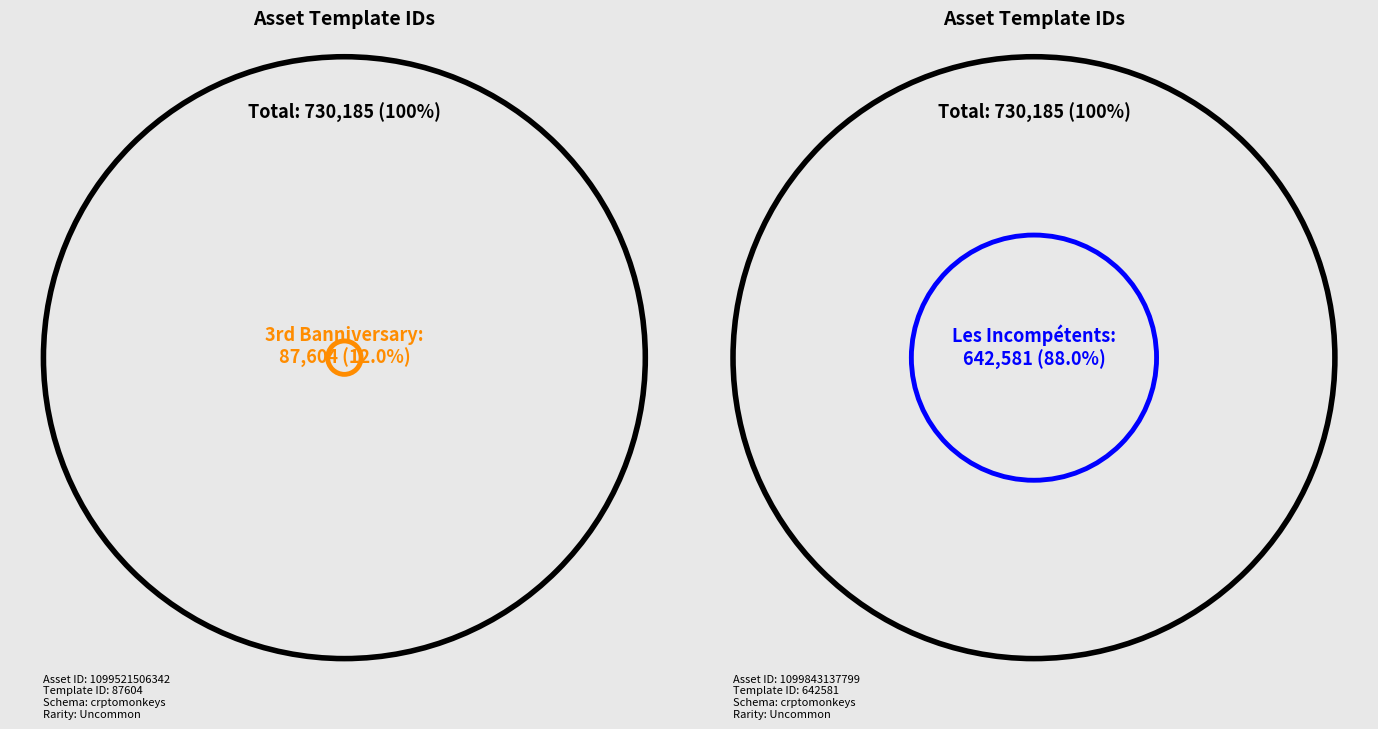

How many slices are in this pie chart?

2